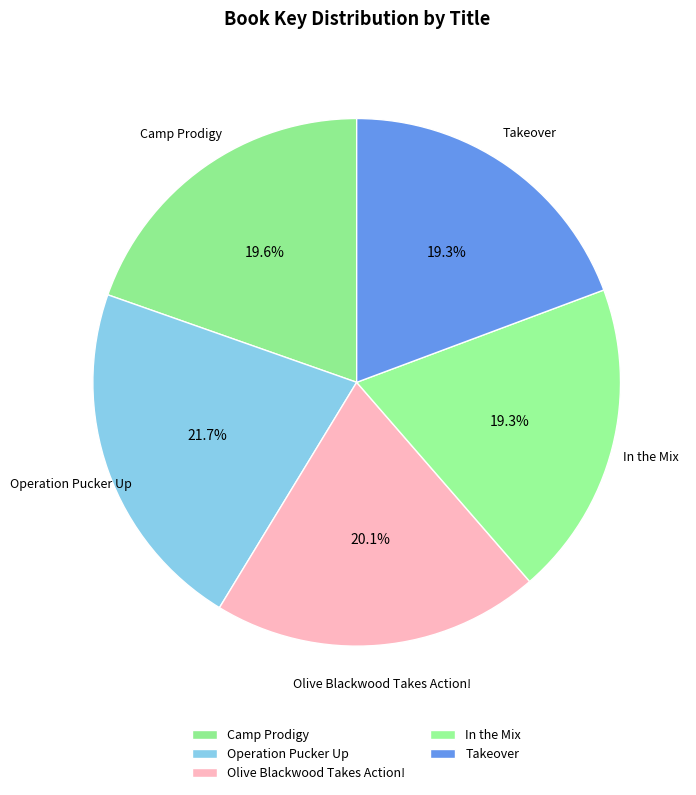

To the nearest percent, what is the combined percentage of Operation Pucker Up and In the Mix?

41%